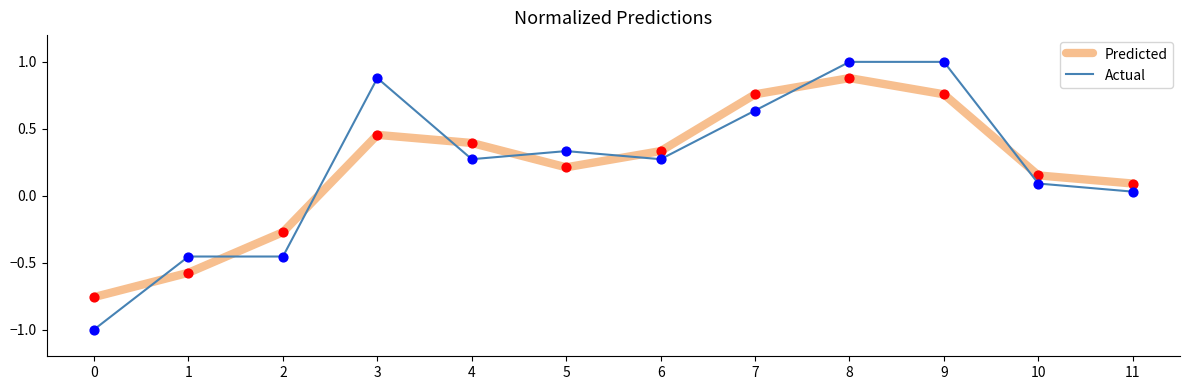

Which series has the largest range (max minus min)?

Actual